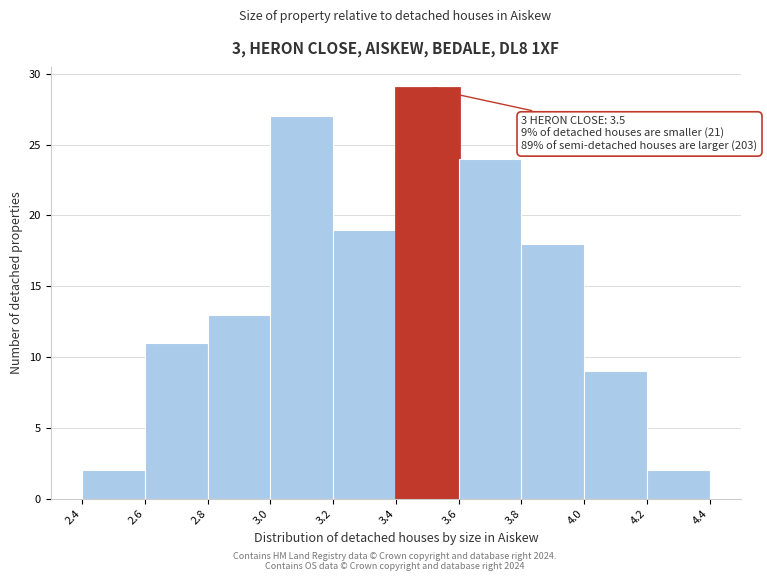

Over which range of the x-axis is the bar tallest?

3.4 to 3.6